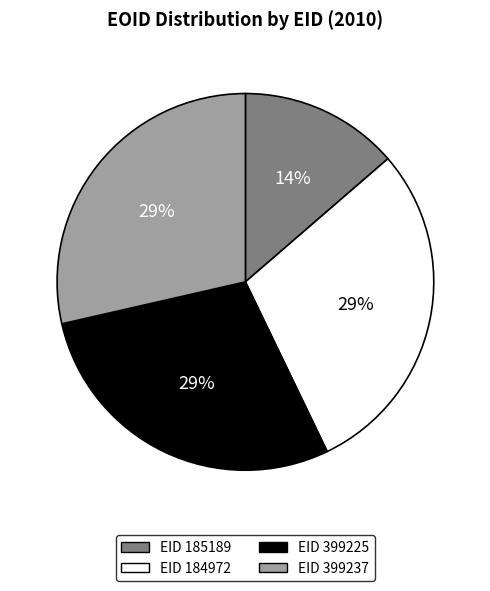

To the nearest percent, what is the combined percentage of EID 185189 and EID 184972?

43%